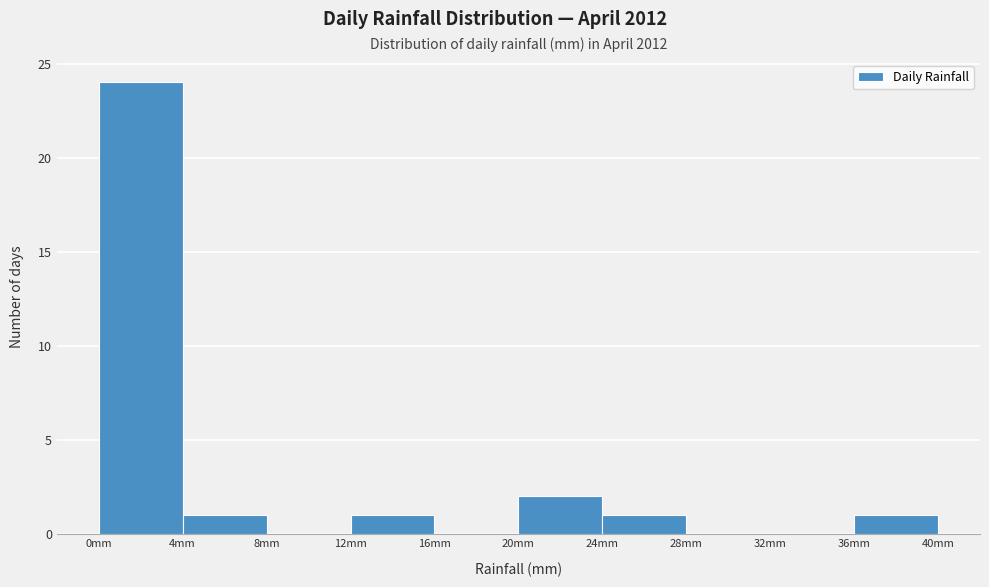

Reading left to right, transcribe this chart: for each bar, give the range it covers on the x-axis and its height. The values are not printed on the chart, so give them approximately, as read against the axis.

0 to 4: 24
4 to 8: 1
8 to 12: 0
12 to 16: 1
16 to 20: 0
20 to 24: 2
24 to 28: 1
28 to 32: 0
32 to 36: 0
36 to 40: 1